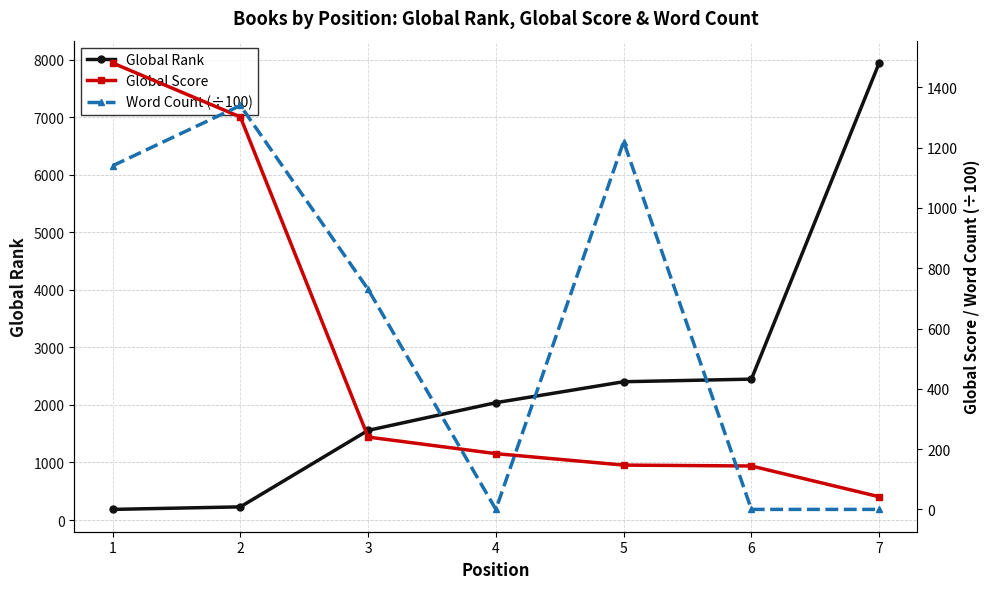

At which category does the chart reach its peak across all series?

7